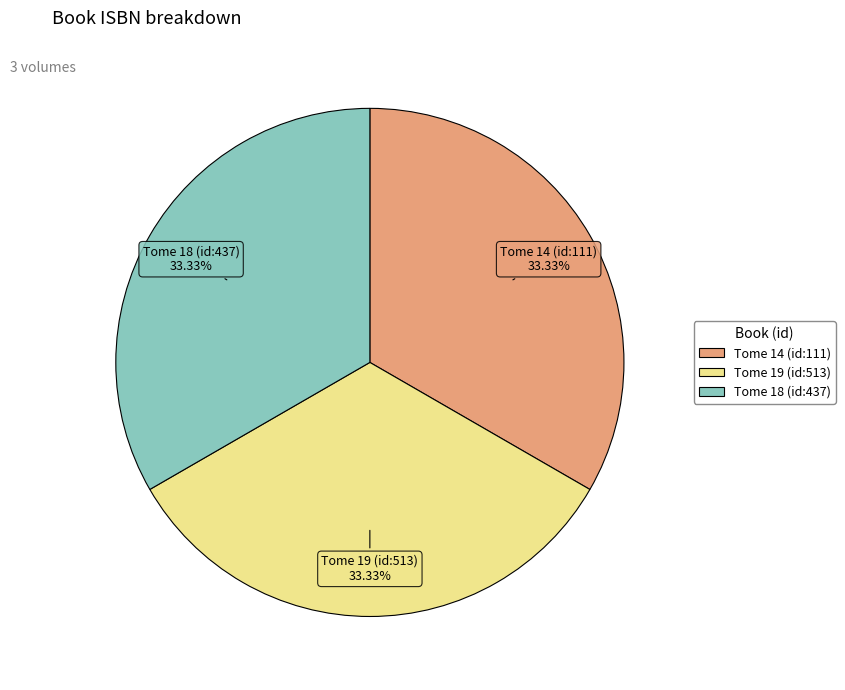

To the nearest percent, what portion does Tome 14 (id:111) represent?

33%